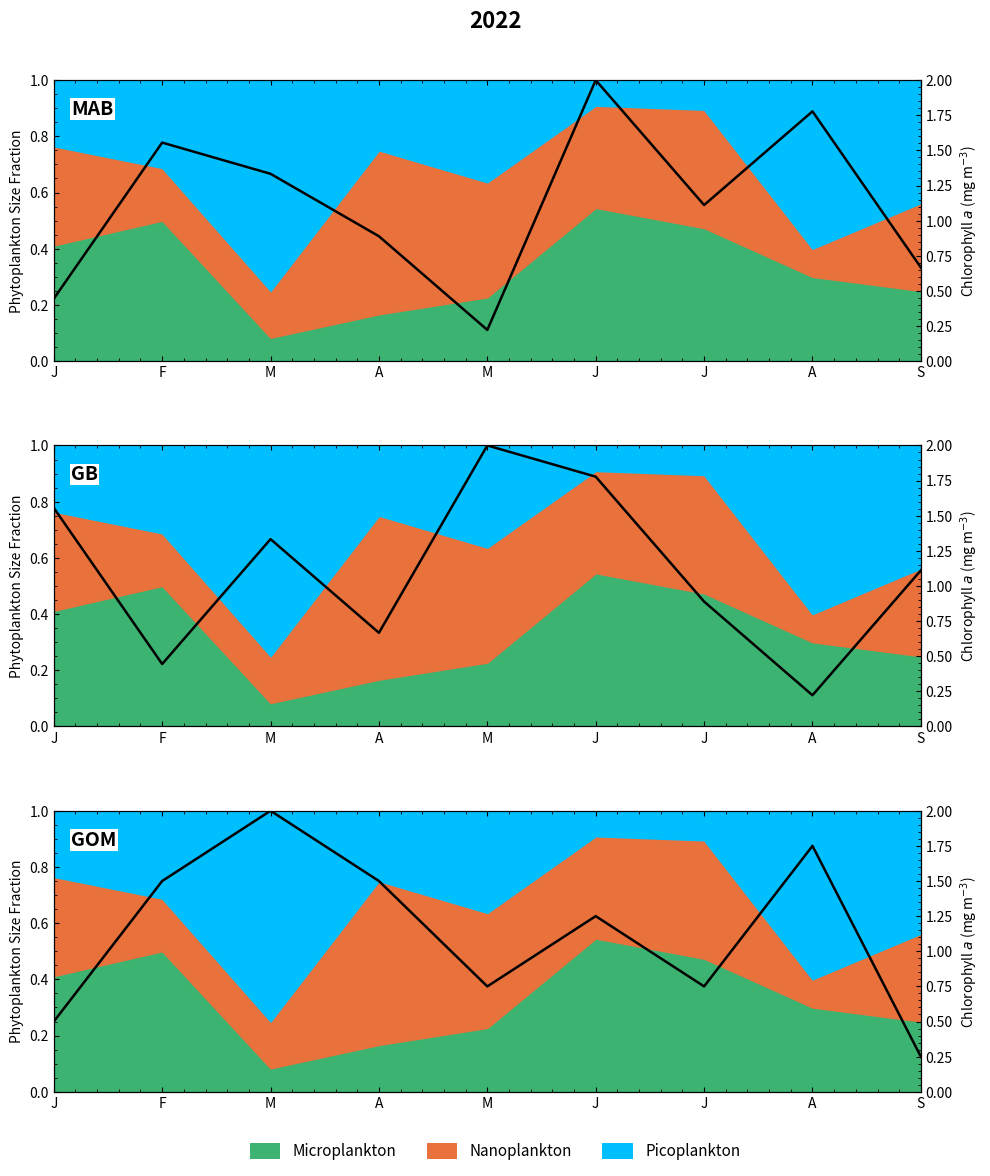

How many lines are shown in the chart?

3